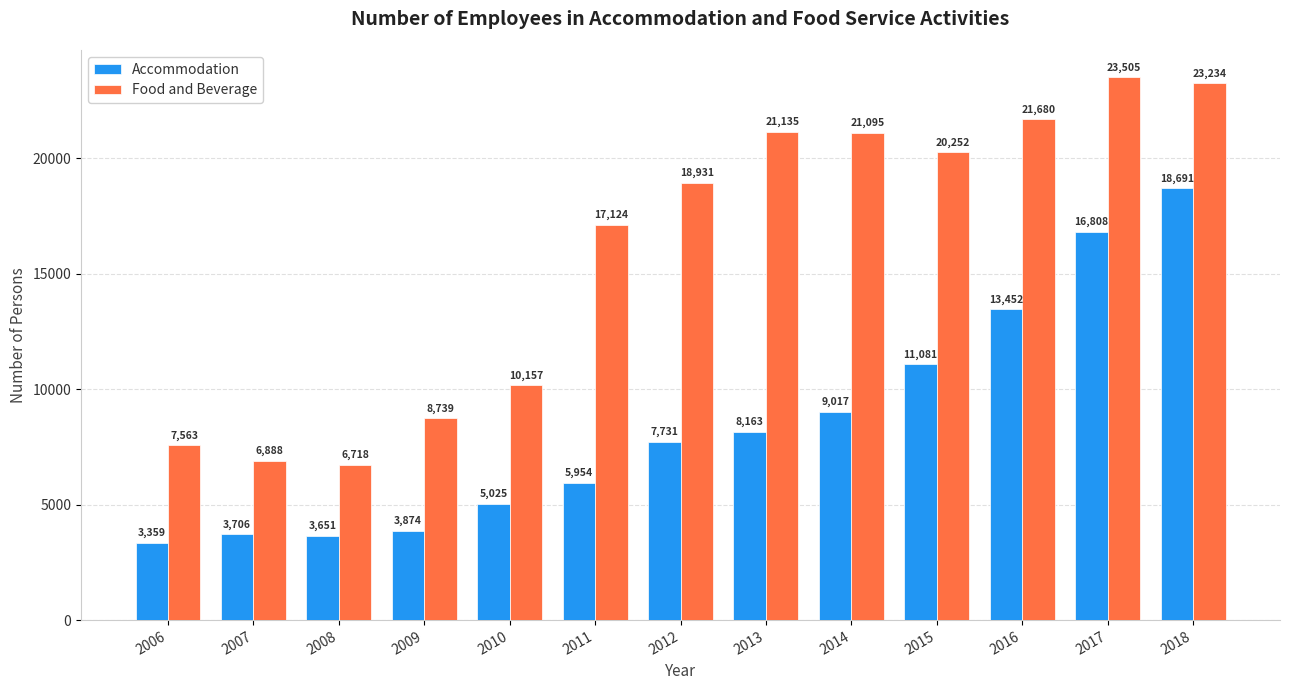

Where is Food and Beverage nearest to the value 15111?

2011